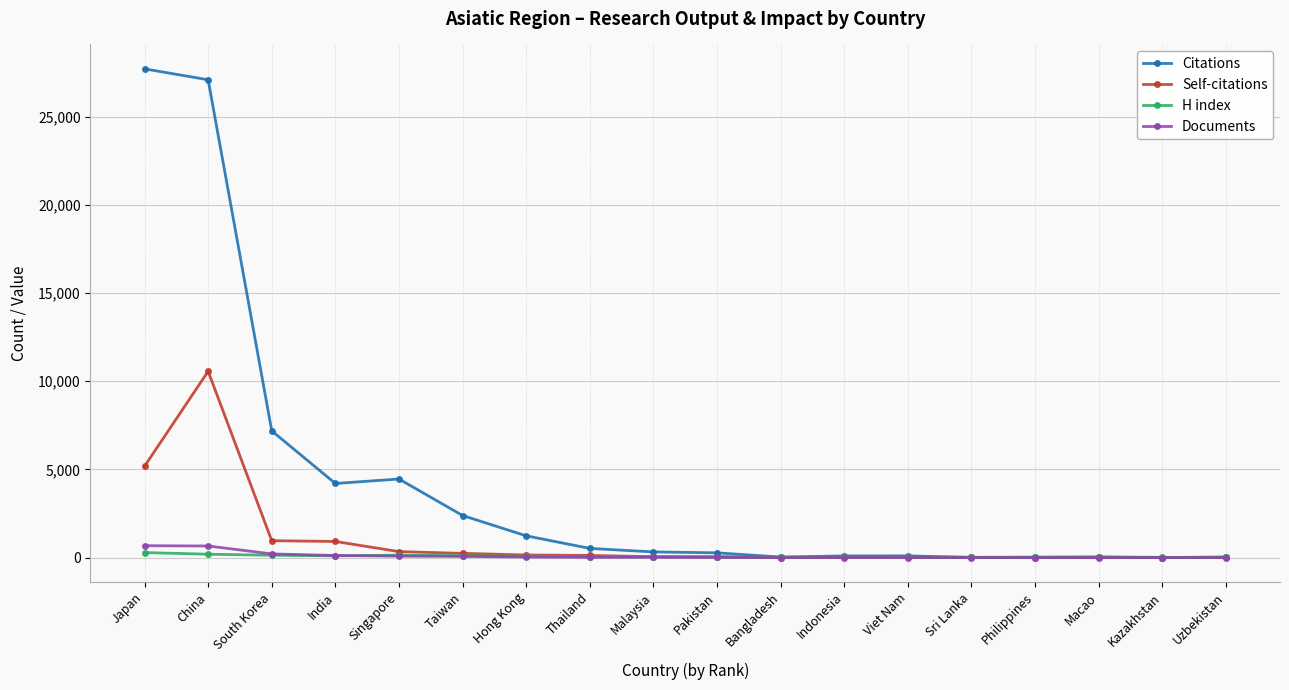

What value does the Citations series have at Taiwan?

2384